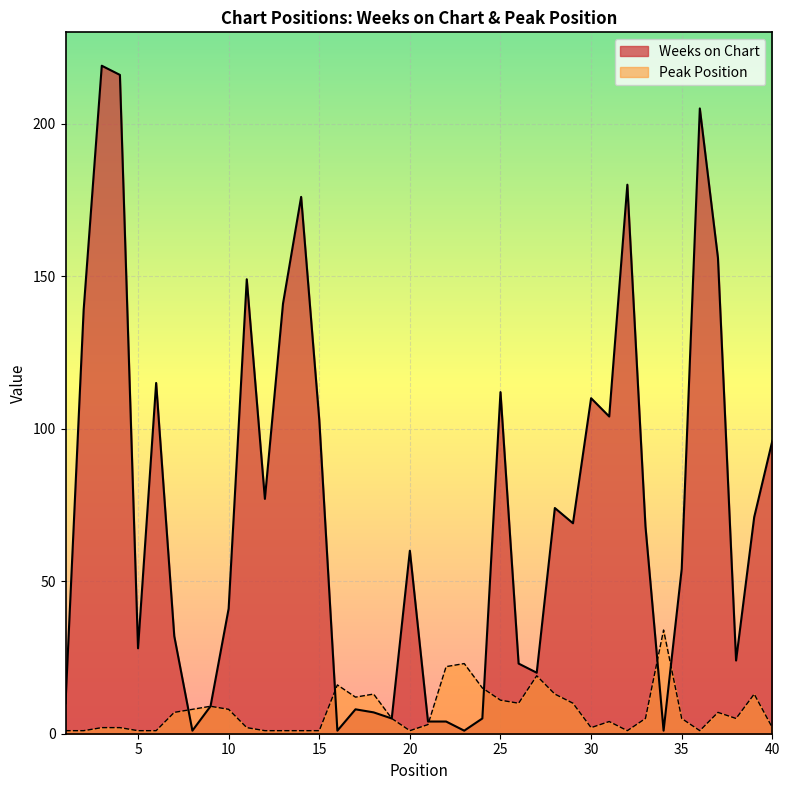

Is it true that Peak Position equals 1 at 14?

True